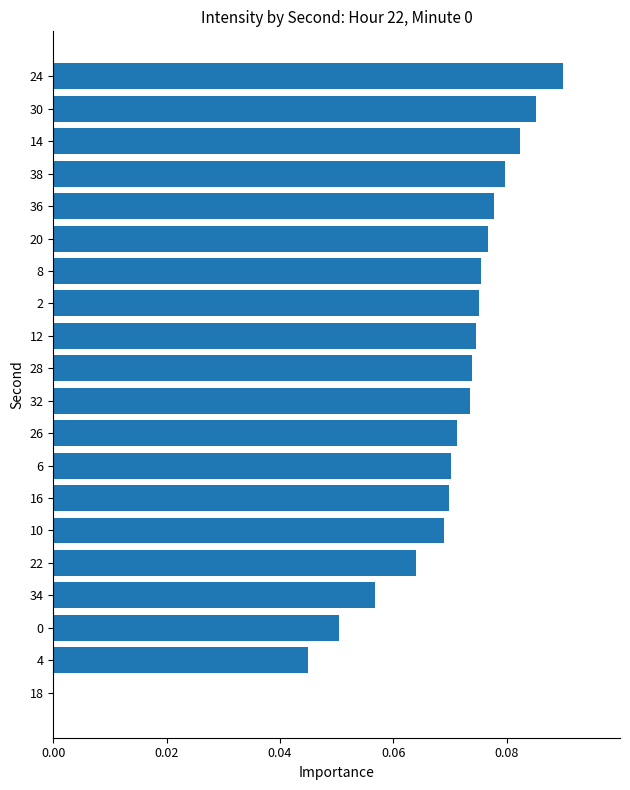

What is the sum of all values?

1.4